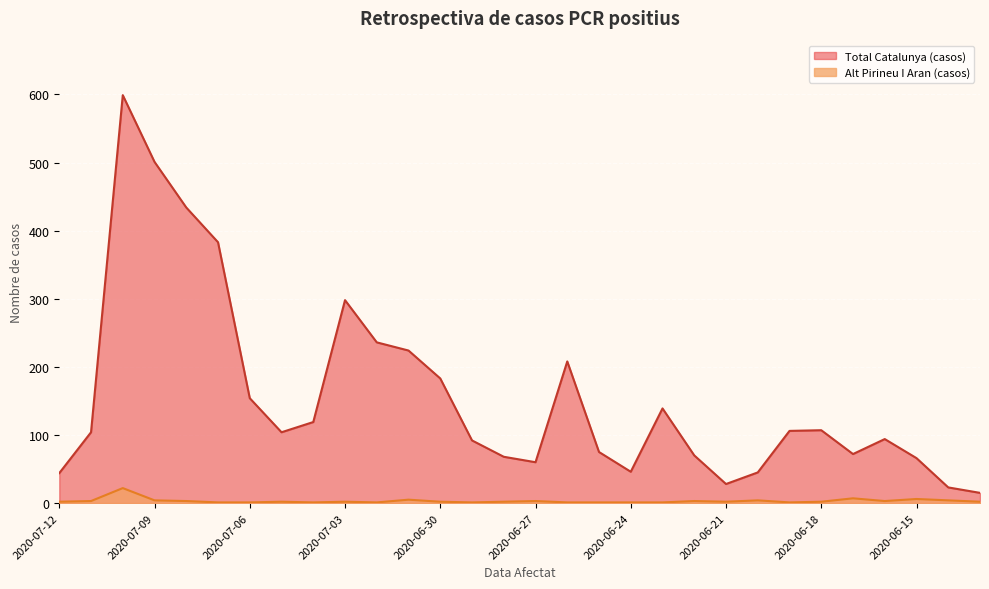

True or false: Alt Pirineu I Aran (casos) and Total Catalunya (casos) cross at least once.

False